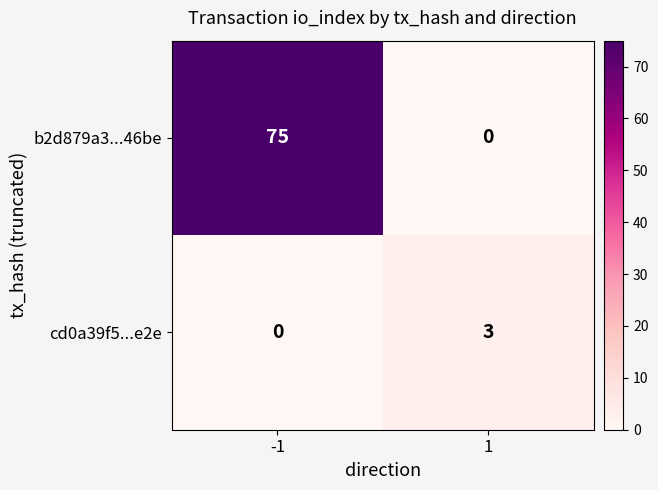

The b2d879a3...46be series shows 120 at -1. True or false?

False